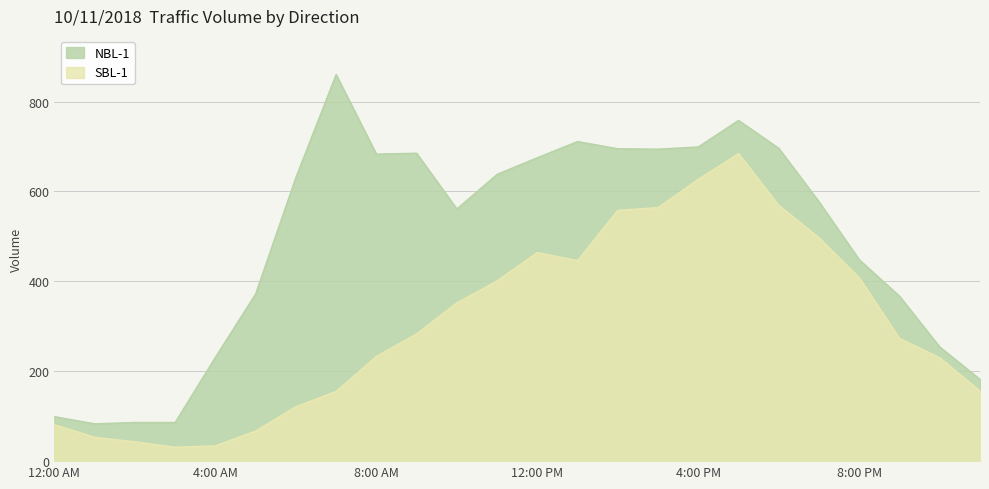

What is the sum of the SBL-1 values at 9:00 PM and 10:00 PM?

503